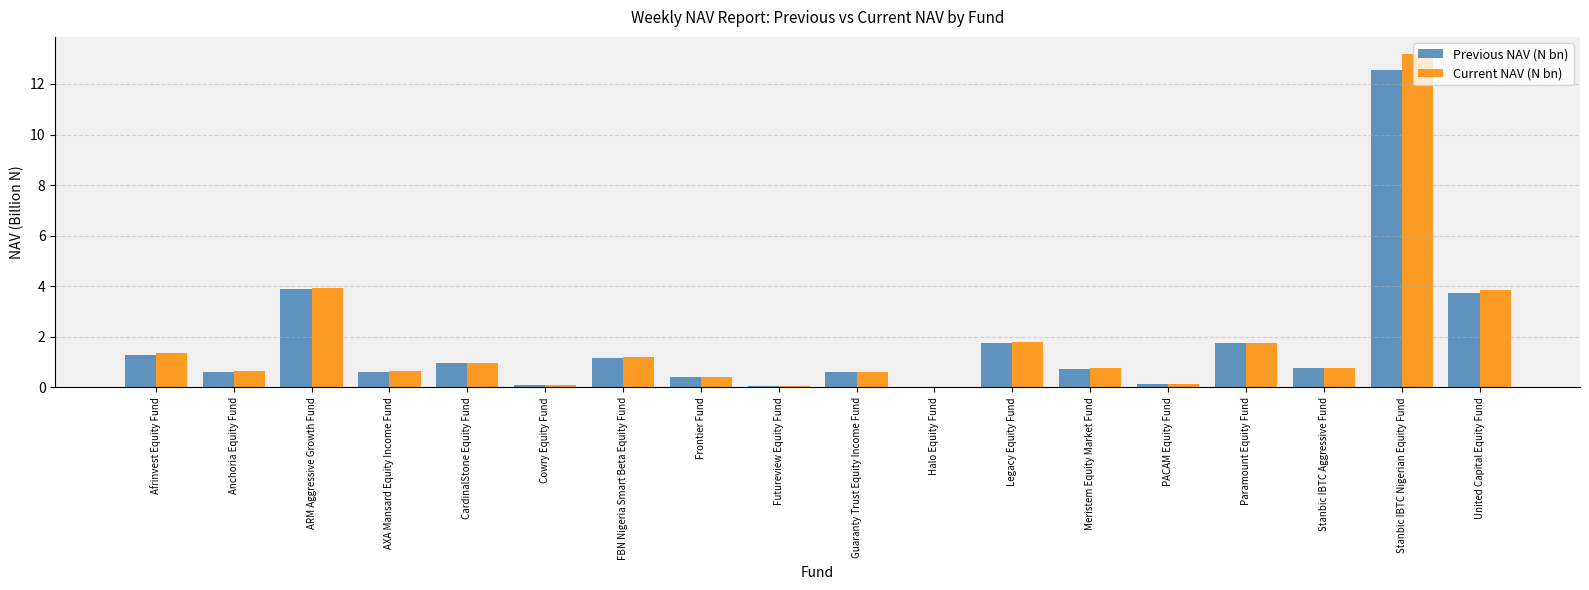

What is the difference between the Current NAV (N bn) values at Frontier Fund and Meristem Equity Market Fund?

0.4